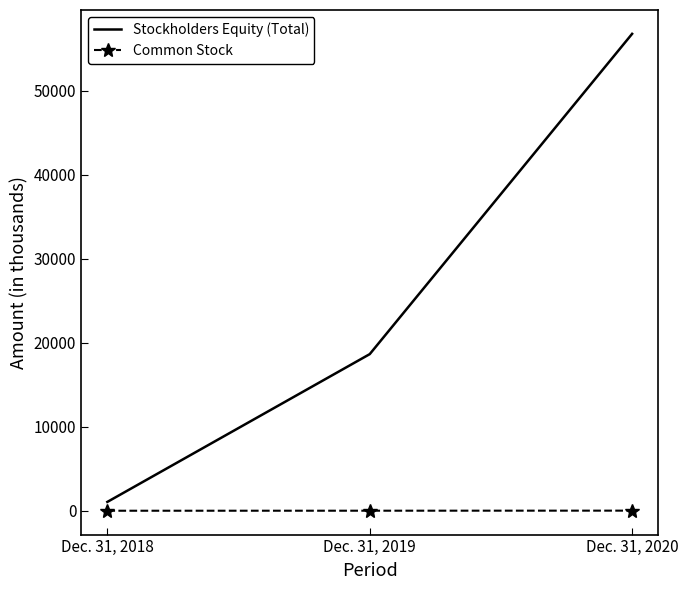

What is the total value across all series at Dec. 31, 2019?

18694